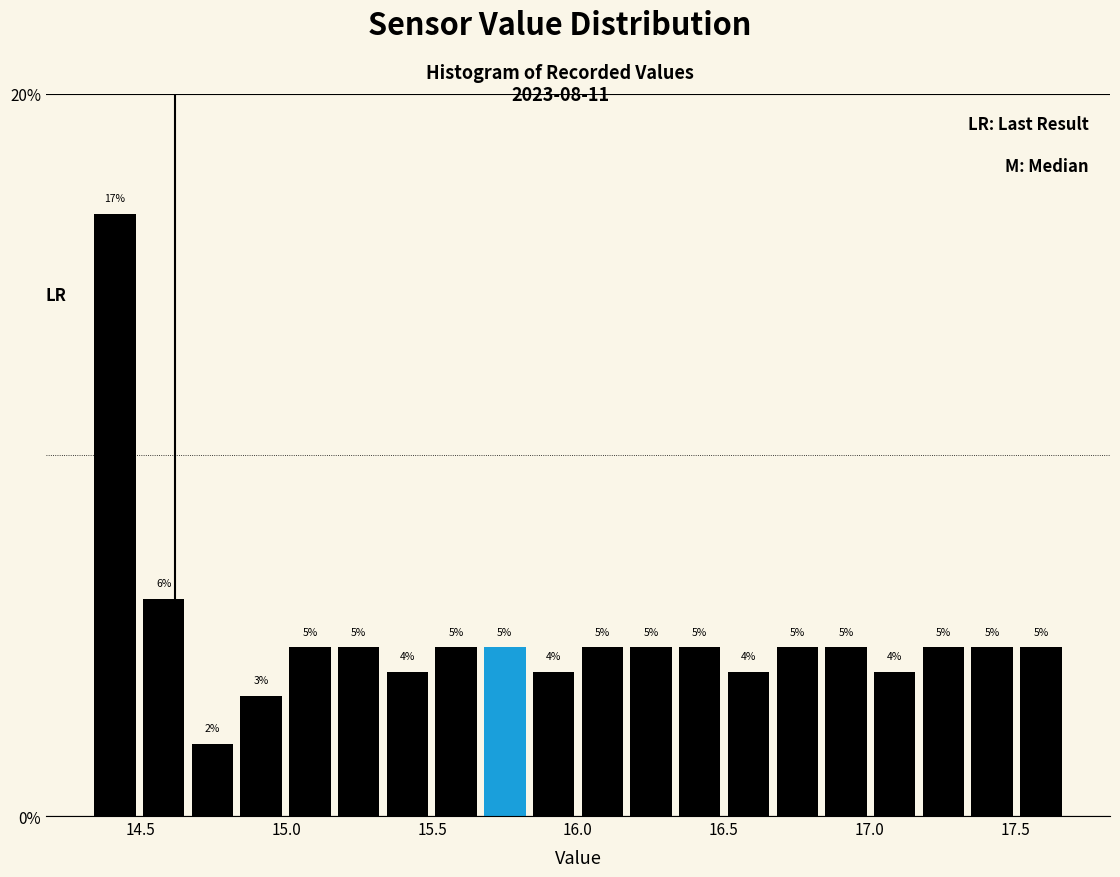

Around what value on the x-axis is the tallest bar? Give the approximate position of its centre, as read against the axis.

14.40